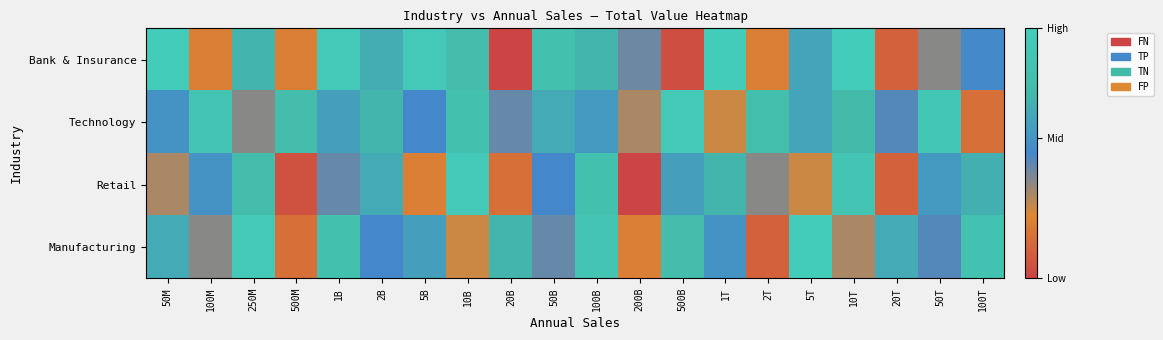

Reading left to right, extract all data points from this chart.

Bank & Insurance: 50M=26000	100M=12000	250M=20900	500M=12000	1B=25000	2B=20250	5B=25000	10B=22100	20B=8000	50B=22800	100B=21000	200B=15750	500B=8800	1T=26000	2T=12000	5T=19500	10T=26000	20T=10000	50T=15000	100T=17250
Technology: 50M=18000	100M=24000	250M=15000	500M=22000	1B=19000	2B=21000	5B=17000	10B=23000	20B=16000	50B=20000	100B=18500	200B=14000	500B=25000	1T=13000	2T=22500	5T=19500	10T=21500	20T=16500	50T=24500	100T=11000
Retail: 50M=14000	100M=18000	250M=22000	500M=9000	1B=16000	2B=20000	5B=12000	10B=25000	20B=11000	50B=17000	100B=23000	200B=8000	500B=19000	1T=21000	2T=15000	5T=13000	10T=24000	20T=10000	50T=18500	100T=20500
Manufacturing: 50M=20000	100M=15000	250M=25000	500M=11000	1B=23000	2B=17000	5B=19000	10B=13000	20B=21000	50B=16000	100B=24000	200B=12000	500B=22000	1T=18000	2T=10000	5T=26000	10T=14000	20T=20000	50T=16500	100T=23500